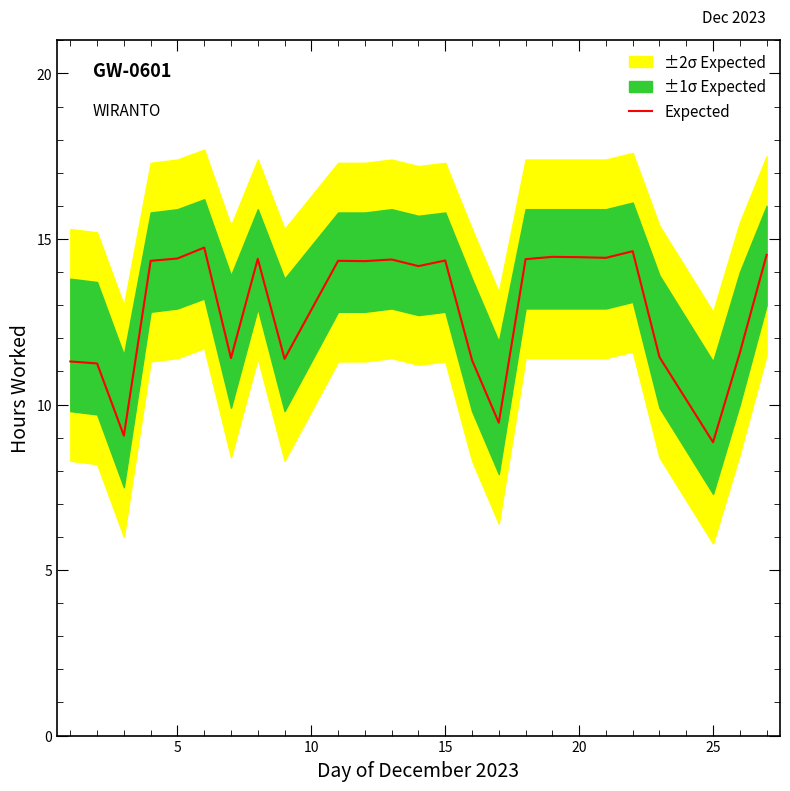

Is it true that Expected equals 14.4 at 20?

True